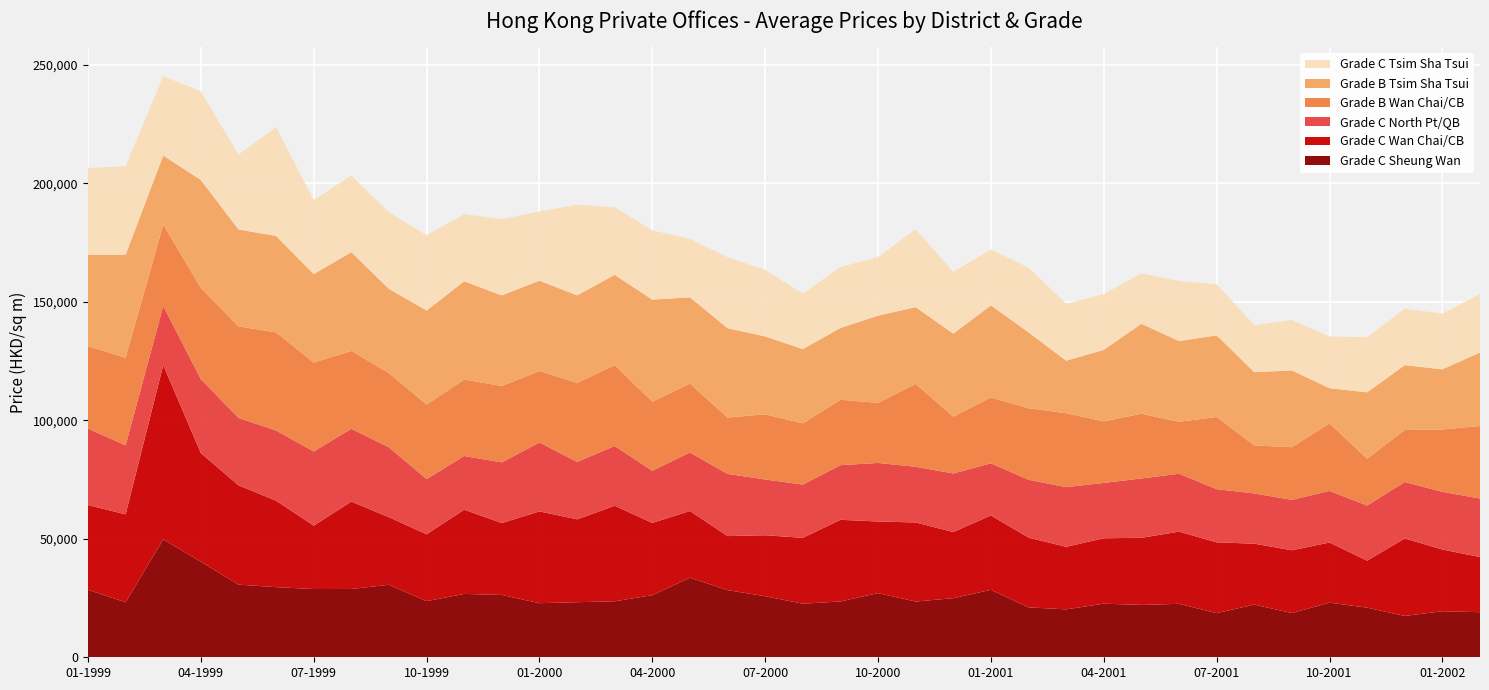

Reading left to right, extract all data points from this chart.

Grade C Sheung Wan: 01-1999=28457	02-1999=23215	03-1999=49754	04-1999=40317	05-1999=30656	06-1999=29593	07-1999=28797	08-1999=28828	09-1999=30595	10-1999=23681	11-1999=26738	12-1999=26294	01-2000=22823	02-2000=23235	03-2000=23624	04-2000=26203	05-2000=33559	06-2000=28342	07-2000=25763	08-2000=22611	09-2000=23554	10-2000=27076	11-2000=23517	12-2000=24936	01-2001=28459	02-2001=21068	03-2001=20210	04-2001=22624	05-2001=22091	06-2001=22553	07-2001=18623	08-2001=22225	09-2001=18656	10-2001=23043	11-2001=20934	12-2001=17440	01-2002=19432	02-2002=19018
Grade C Wan Chai/CB: 01-1999=35774	02-1999=37069	03-1999=73529	04-1999=45848	05-1999=41901	06-1999=36457	07-1999=26731	08-1999=36865	09-1999=28499	10-1999=28202	11-1999=35536	12-1999=30341	01-2000=38714	02-2000=34971	03-2000=40303	04-2000=30480	05-2000=28173	06-2000=22792	07-2000=25734	08-2000=27767	09-2000=34454	10-2000=30213	11-2000=33362	12-2000=27912	01-2001=31378	02-2001=29416	03-2001=26397	04-2001=27596	05-2001=28317	06-2001=30448	07-2001=29870	08-2001=25700	09-2001=26494	10-2001=25367	11-2001=19833	12-2001=32699	01-2002=26037	02-2002=23268
Grade C North Pt/QB: 01-1999=32249	02-1999=29142	03-1999=24941	04-1999=31201	05-1999=28428	06-1999=29629	07-1999=31323	08-1999=30715	09-1999=29478	10-1999=23299	11-1999=22640	12-1999=25589	01-2000=29084	02-2000=24219	03-2000=25203	04-2000=22017	05-2000=24686	06-2000=26217	07-2000=23516	08-2000=22486	09-2000=23045	10-2000=24698	11-2000=23500	12-2000=24694	01-2001=22016	02-2001=24418	03-2001=25188	04-2001=23342	05-2001=25039	06-2001=24424	07-2001=22442	08-2001=21203	09-2001=21256	10-2001=21779	11-2001=23261	12-2001=23809	01-2002=24356	02-2002=24684
Grade B Wan Chai/CB: 01-1999=34764	02-1999=36938	03-1999=34364	04-1999=38444	05-1999=38628	06-1999=41391	07-1999=37500	08-1999=32846	09-1999=31315	10-1999=31436	11-1999=32228	12-1999=32233	01-2000=30167	02-2000=33319	03-2000=34120	04-2000=29163	05-2000=29028	06-2000=23794	07-2000=27502	08-2000=25812	09-2000=27601	10-2000=25366	11-2000=34971	12-2000=23974	01-2001=27756	02-2001=30167	03-2001=31174	04-2001=25974	05-2001=27306	06-2001=21954	07-2001=30457	08-2001=20259	09-2001=22228	10-2001=28494	11-2001=19750	12-2001=21932	01-2002=26307	02-2002=30596
Grade B Tsim Sha Tsui: 01-1999=38489	02-1999=43465	03-1999=29125	04-1999=45558	05-1999=40893	06-1999=40691	07-1999=37331	08-1999=41669	09-1999=35551	10-1999=39668	11-1999=41505	12-1999=38238	01-2000=38114	02-2000=36966	03-2000=38095	04-2000=43046	05-2000=36432	06-2000=37705	07-2000=32868	08-2000=31342	09-2000=30285	10-2000=36795	11-2000=32390	12-2000=35038	01-2001=38866	02-2001=32027	03-2001=22171	04-2001=30163	05-2001=37976	06-2001=34036	07-2001=34428	08-2001=30926	09-2001=32377	10-2001=14846	11-2001=28016	12-2001=27371	01-2002=25360	02-2002=31020
Grade C Tsim Sha Tsui: 01-1999=36711	02-1999=37373	03-1999=33483	04-1999=37398	05-1999=31553	06-1999=45922	07-1999=31197	08-1999=32340	09-1999=32284	10-1999=31774	11-1999=28299	12-1999=32178	01-2000=29189	02-2000=38243	03-2000=28542	04-2000=29189	05-2000=24686	06-2000=29952	07-2000=28041	08-2000=23412	09-2000=25722	10-2000=24698	11-2000=32819	12-2000=26069	01-2001=23628	02-2001=27300	03-2001=24006	04-2001=23517	05-2001=21263	06-2001=25333	07-2001=21596	08-2001=19846	09-2001=21256	10-2001=21779	11-2001=23261	12-2001=23809	01-2002=23506	02-2002=24684